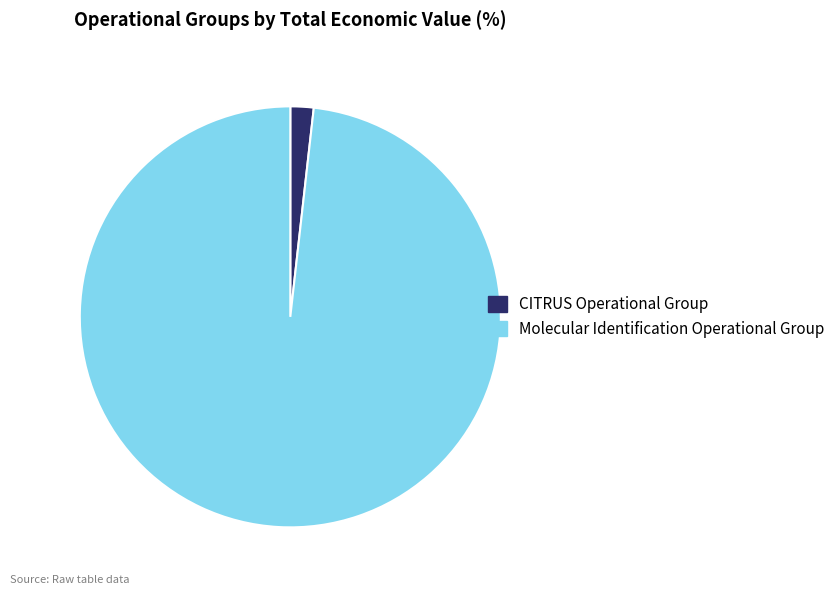

Do Molecular Identification Operational Group and CITRUS Operational Group together represent more than half of the pie?

Yes